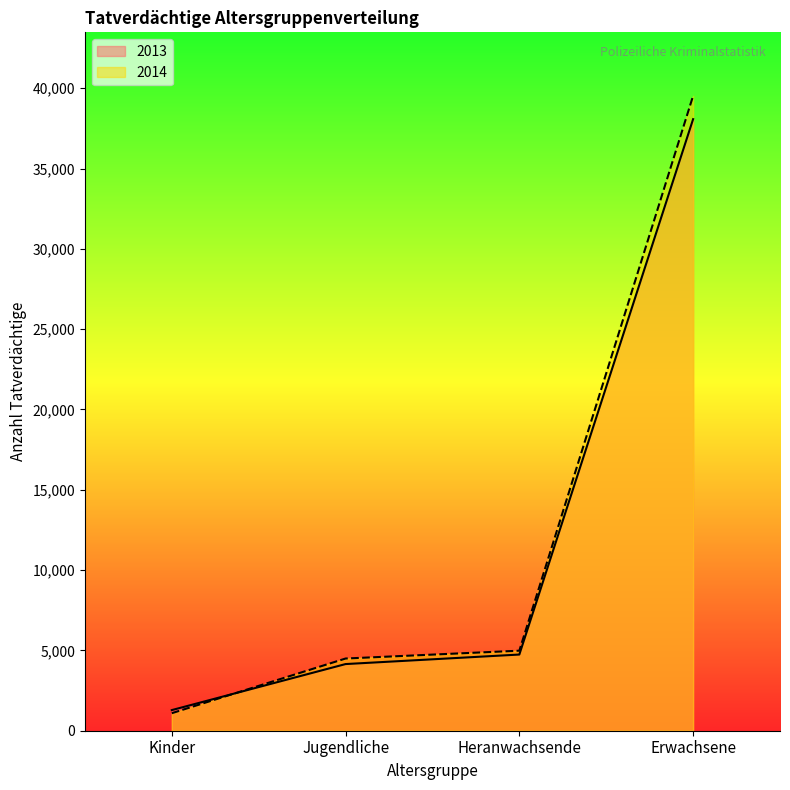

True or false: 2014 has a value of 2964 at Heranwachsende.

False